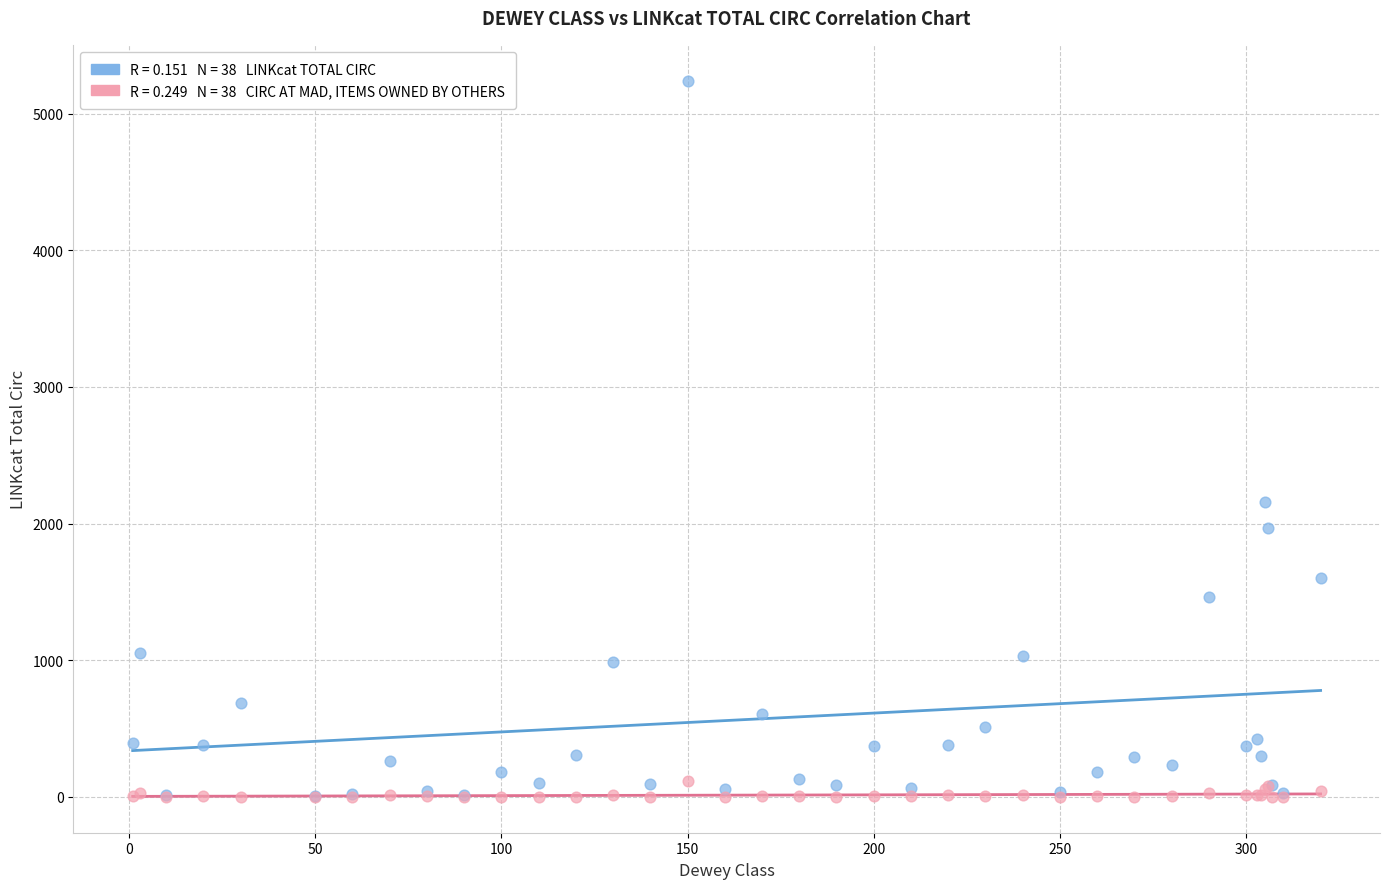

Across all series, what Y value is closest to 2620?

2155